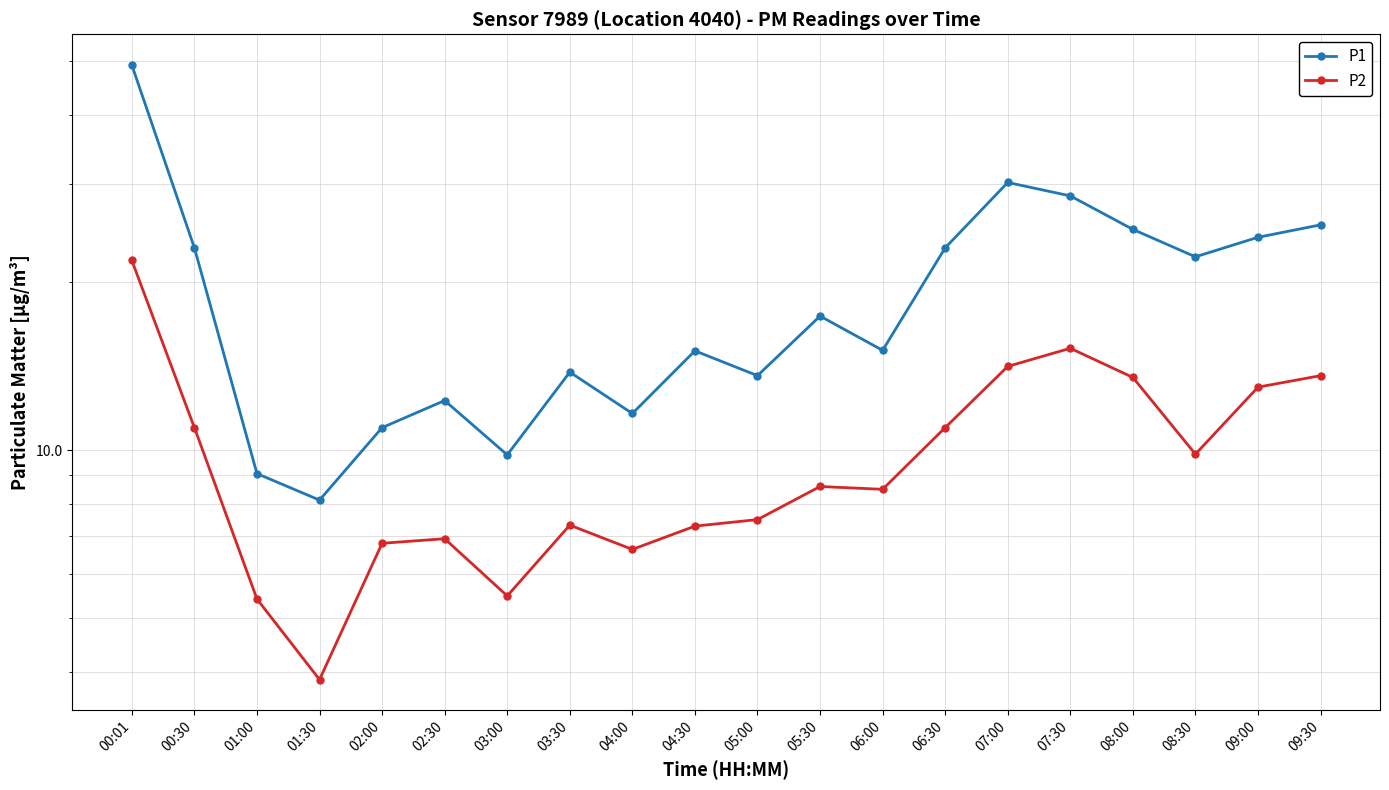

What are all the series names shown in the legend?

P1, P2